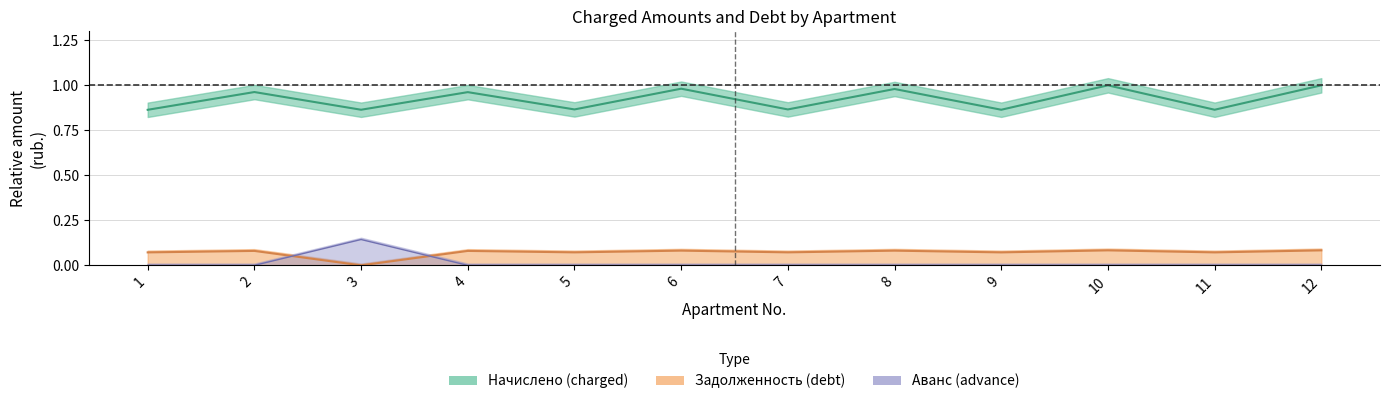

What is the difference between the highest and lowest values at 4?

1.0